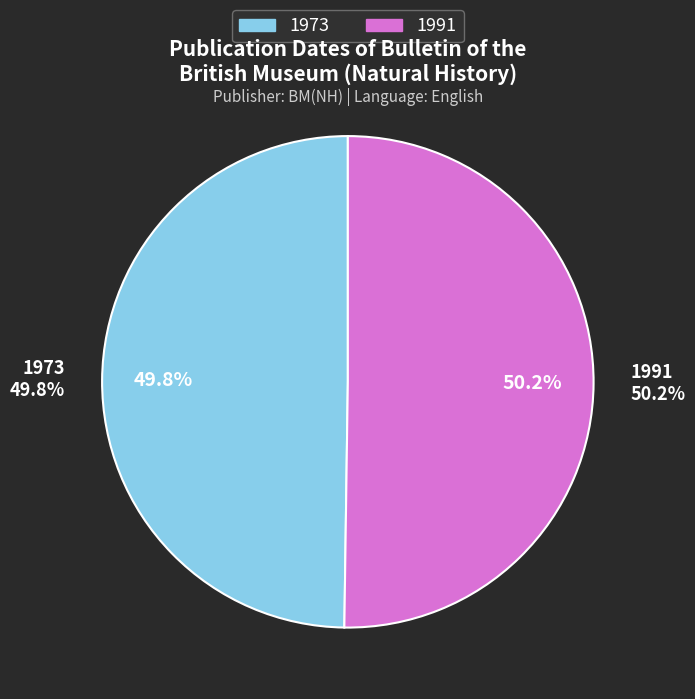

Does any single category account for the majority?

Yes